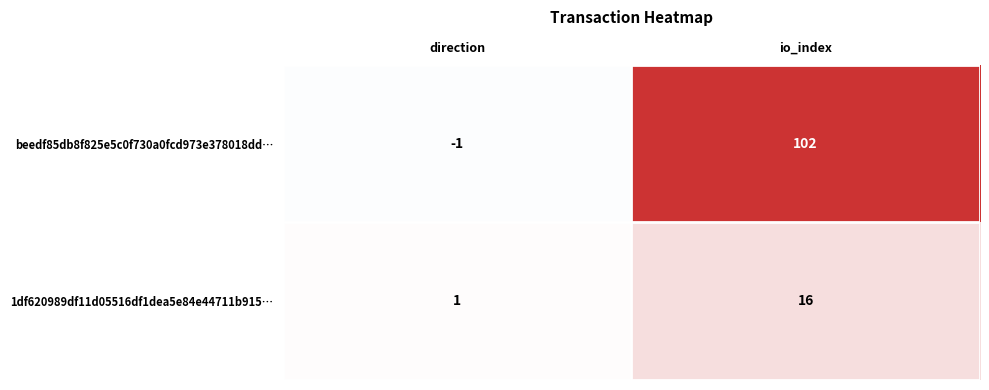

At which label does beedf85db8f825e5c0f730a0fcd973e378018dd… reach its peak?

io_index